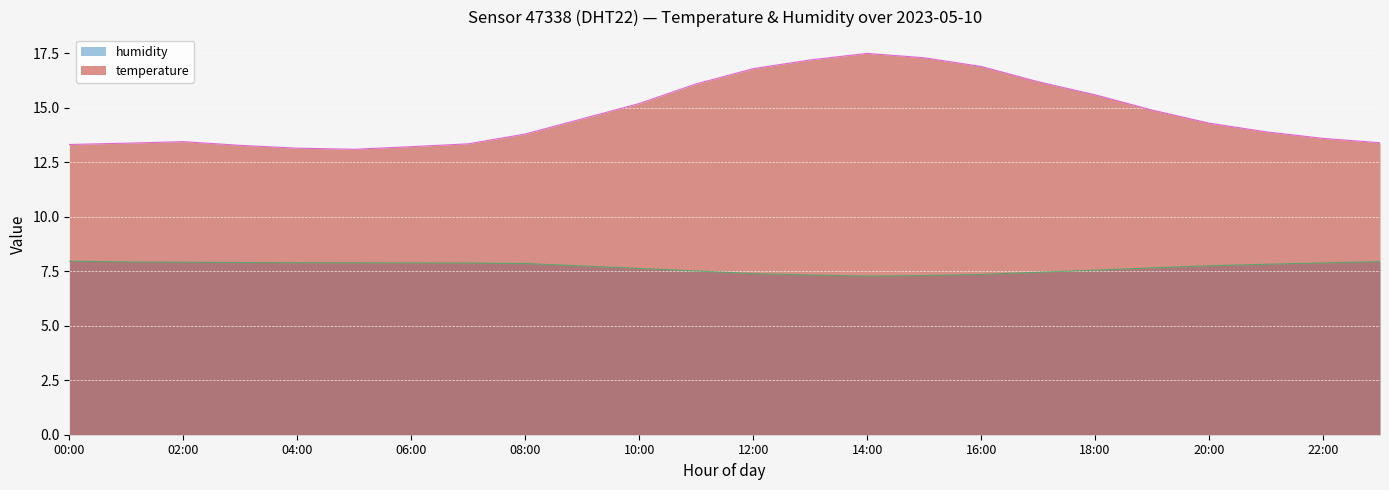

At how many categories does at least one series exceed 12?

24